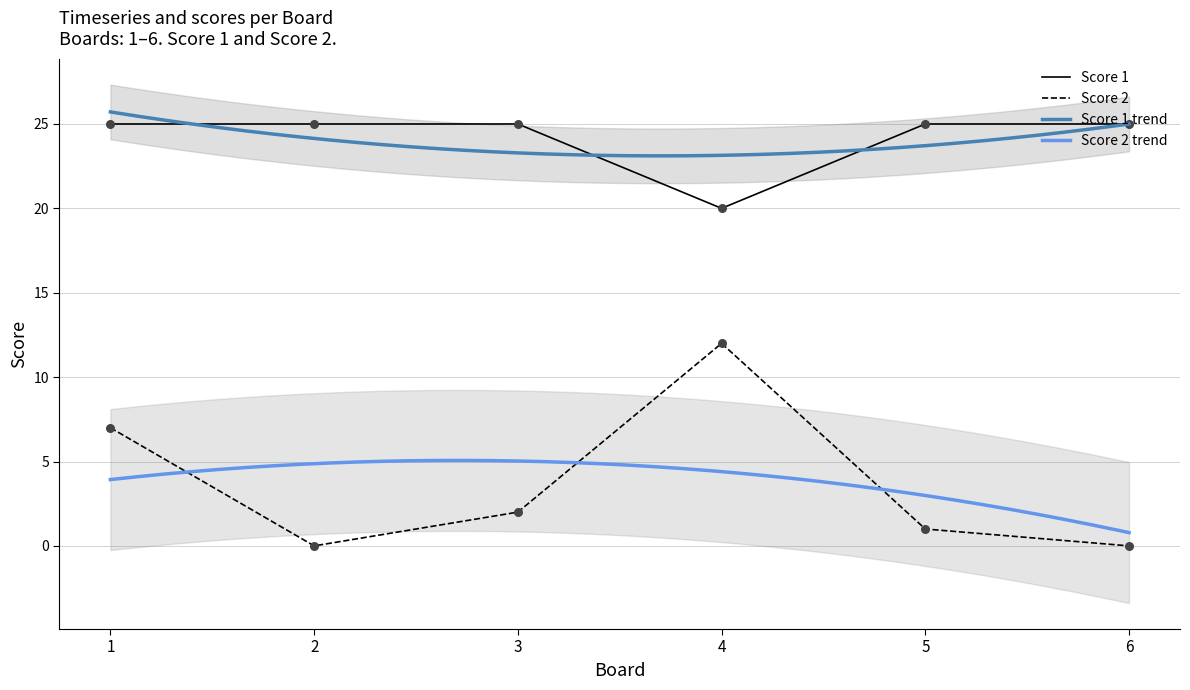

Is the value of Score 2 at 6 greater than the value of Score 1 at 2?

No